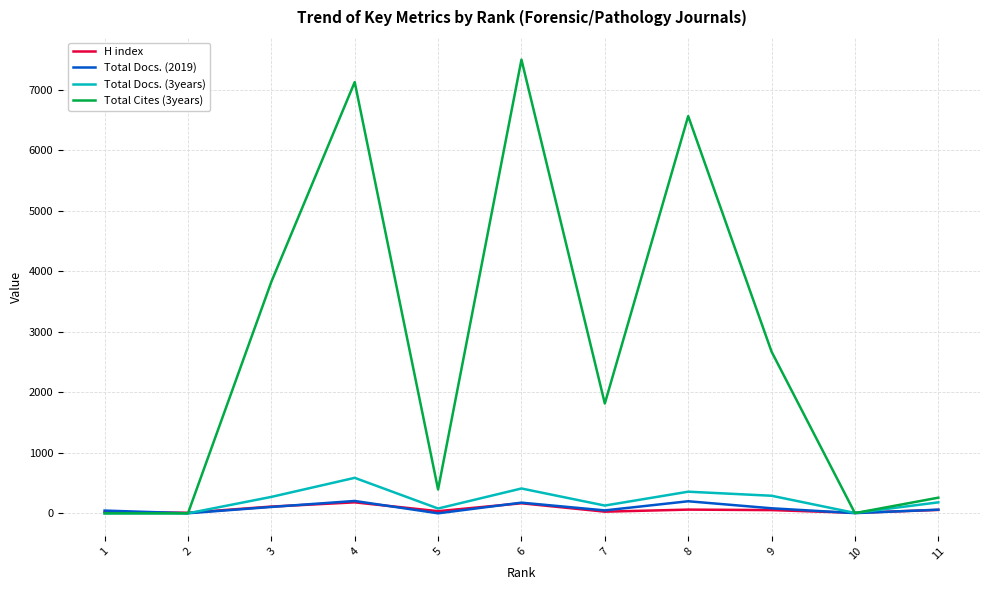

What is the greatest value displayed?

7495